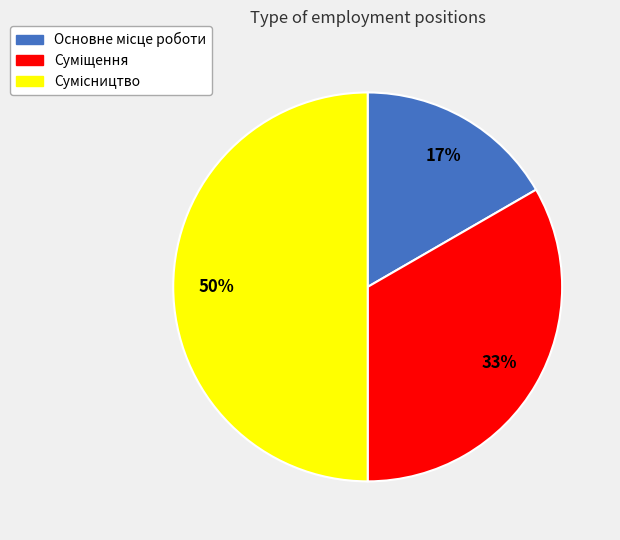

Count the number of slices in the pie.

3